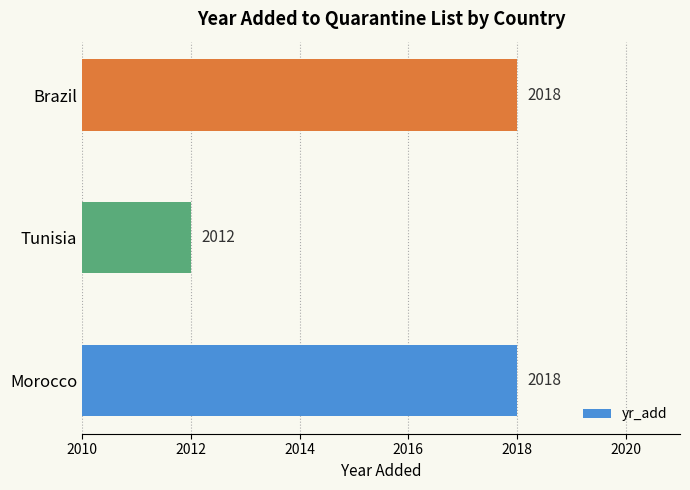

Which has a higher value, Morocco or Tunisia?

Morocco